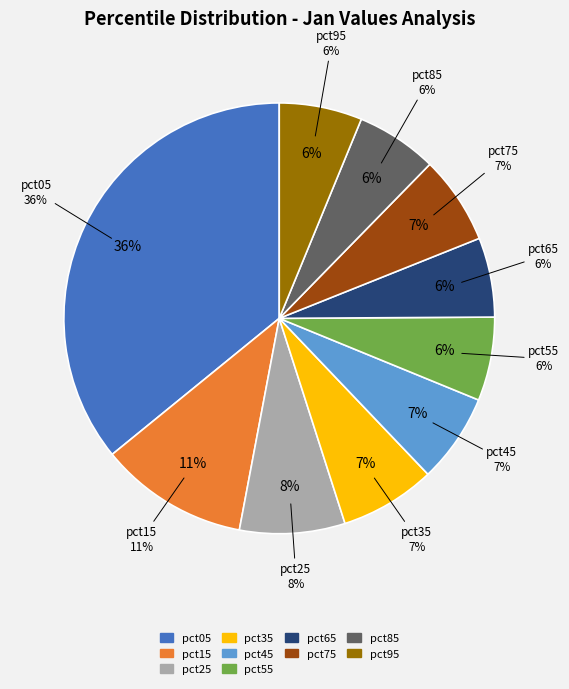

Does pct35 account for over 50% of the chart?

No